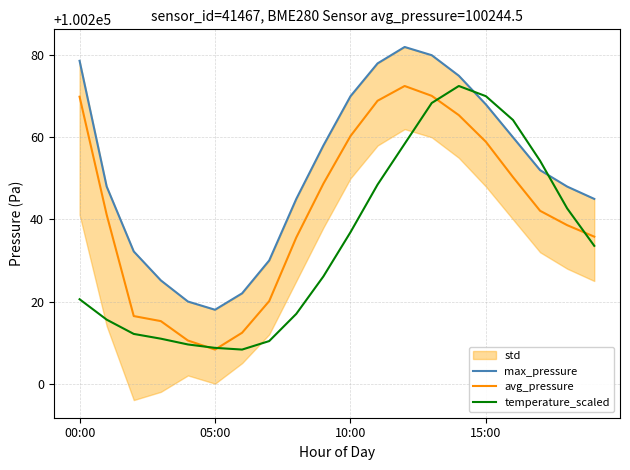

Where is the first local maximum for max_pressure?

12